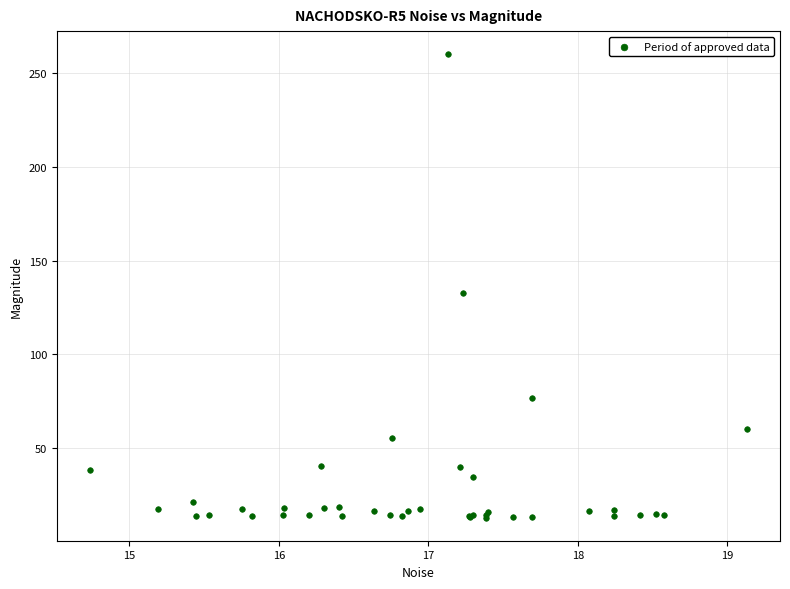

What Y value in the scatter plot is closest to 136?

132.6